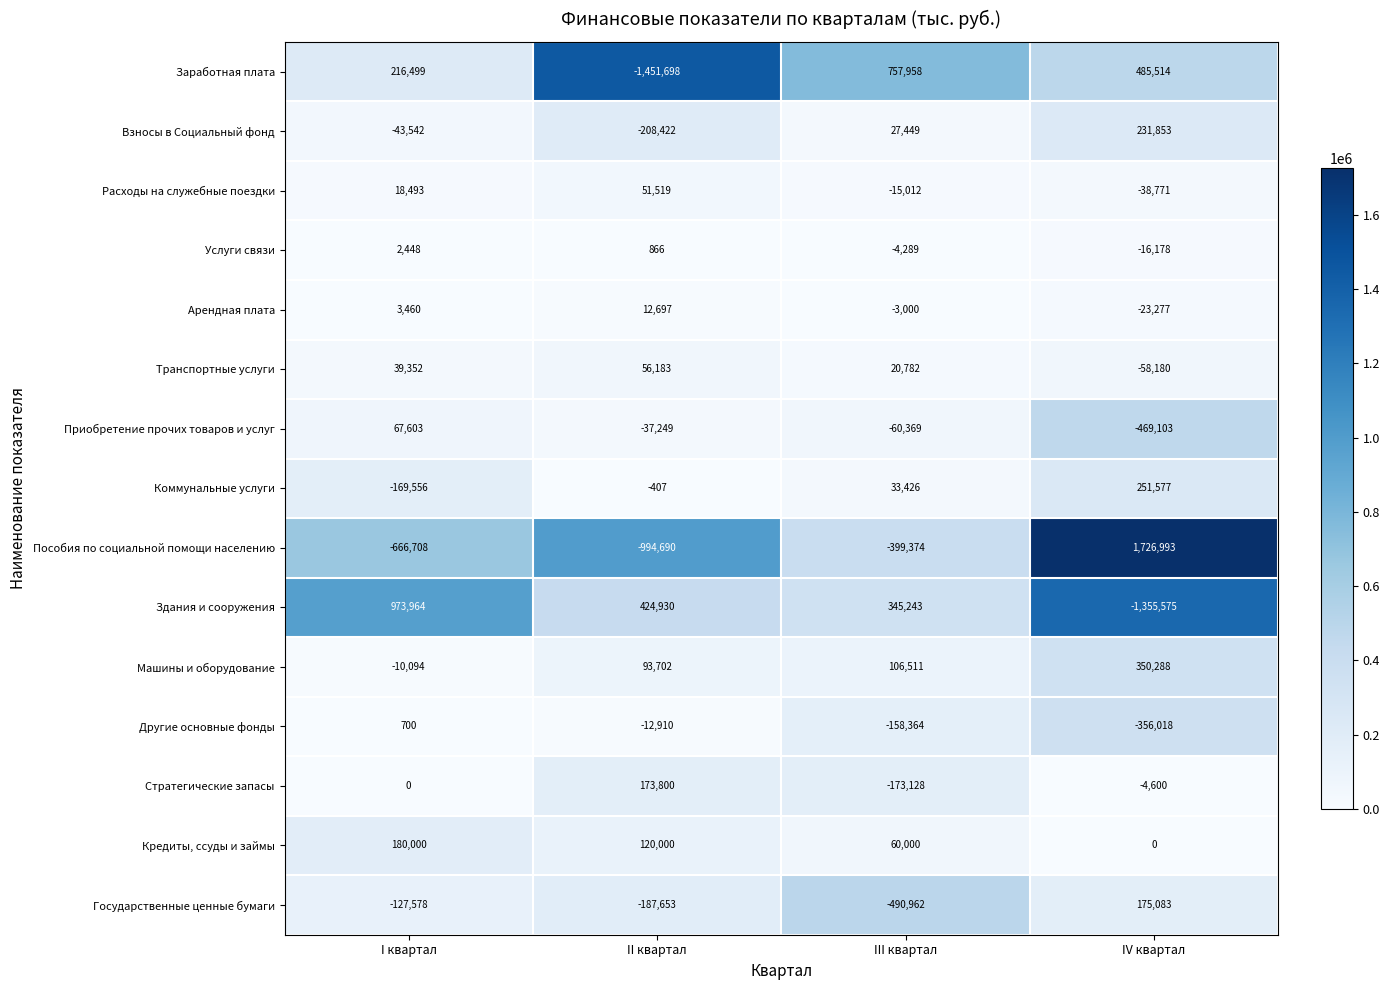

At how many categories does at least one series exceed 96602?

4